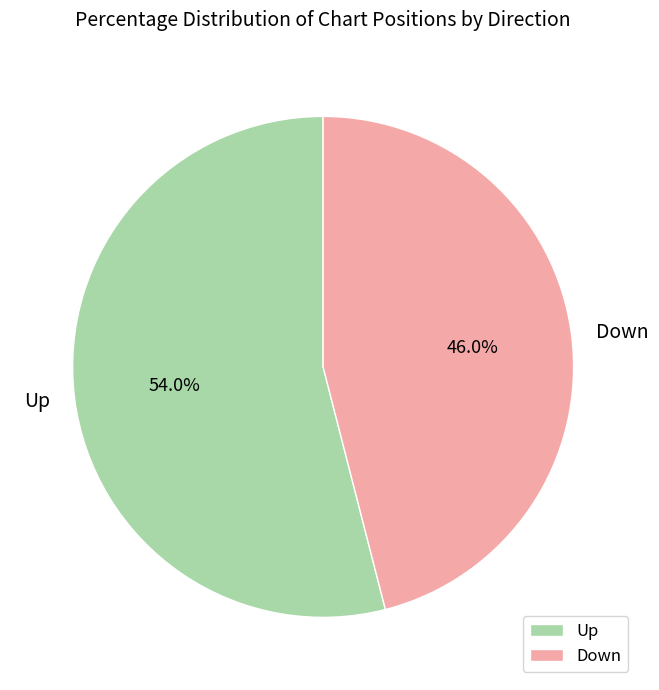

What is the largest slice in the pie chart?

Up